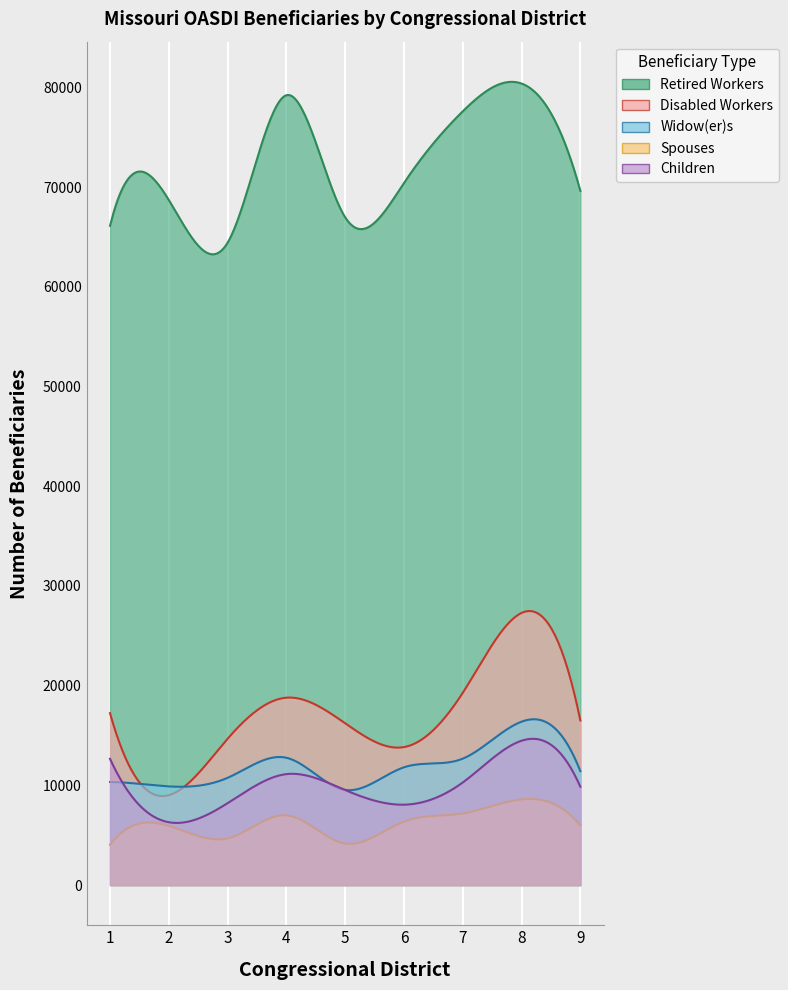

Reading right to left, transcribe all the data shown in this chart.

Retired Workers: District 9=69617	District 8=80380	District 7=77594	District 6=70407	District 5=66964	District 4=79208	District 3=64422	District 2=68699	District 1=66118
Disabled Workers: District 9=16511	District 8=27290	District 7=19279	District 6=13838	District 5=16224	District 4=18792	District 3=14670	District 2=9013	District 1=17242
Widow(er)s: District 9=11427	District 8=16386	District 7=12679	District 6=11812	District 5=9544	District 4=12768	District 3=10755	District 2=9894	District 1=10338
Spouses: District 9=5982	District 8=8594	District 7=7184	District 6=6361	District 5=4171	District 4=6996	District 3=4686	District 2=5940	District 1=4047
Children: District 9=9863	District 8=14477	District 7=10289	District 6=8062	District 5=9529	District 4=11128	District 3=8215	District 2=6304	District 1=12663